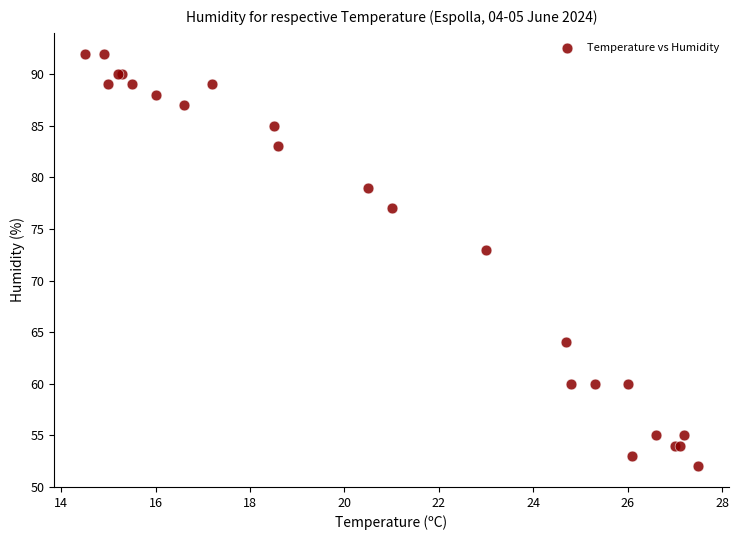

What Y value in the scatter plot is closest to 72?

73